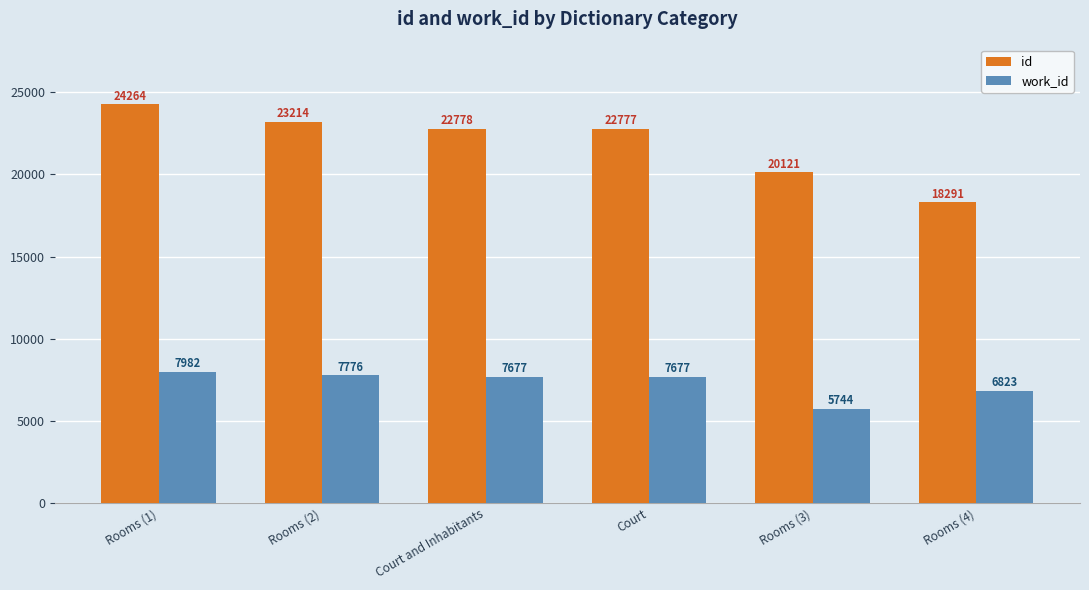

Where is id nearest to the value 21277?

Rooms (3)